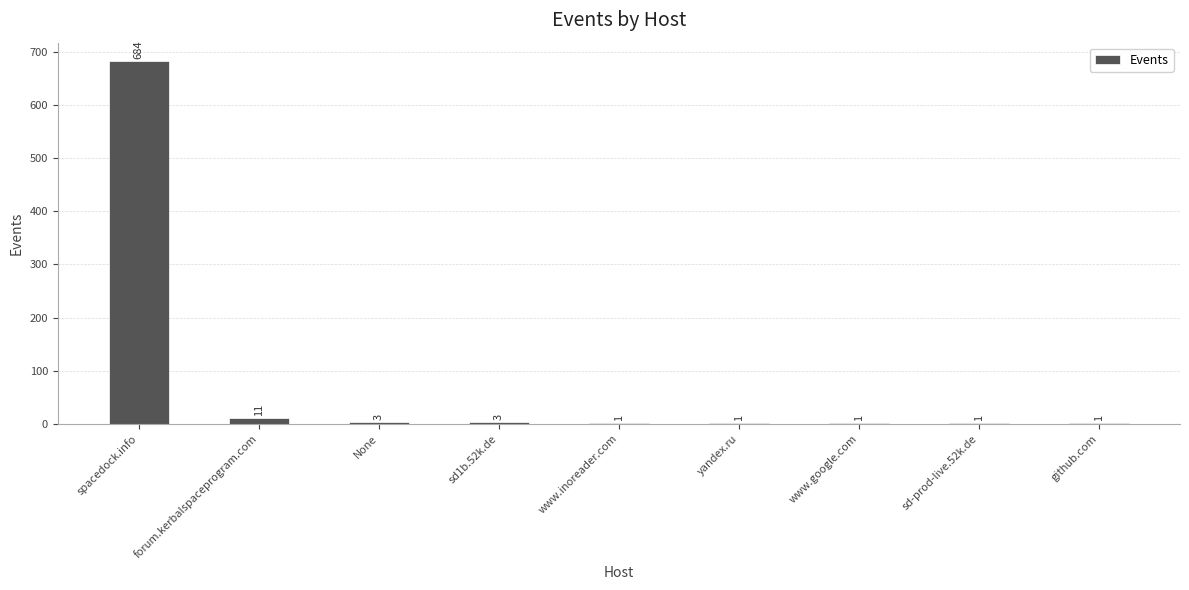

What is the sum of all values?

706